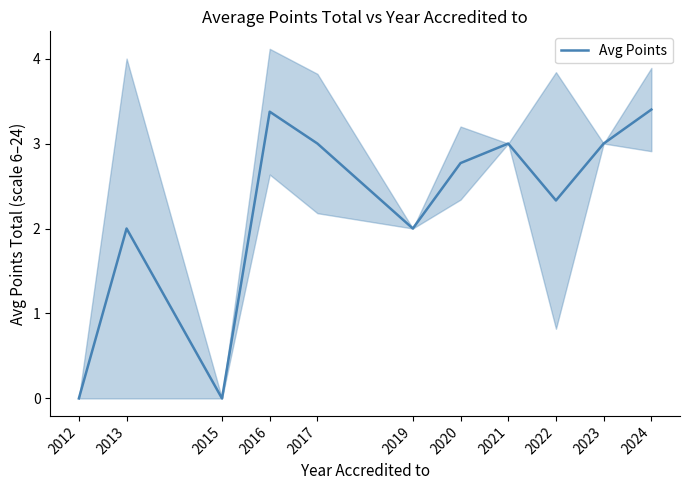

List the labels in order of value, largest first.

2024, 2016, 2017, 2021, 2023, 2020, 2022, 2013, 2019, 2012, 2015